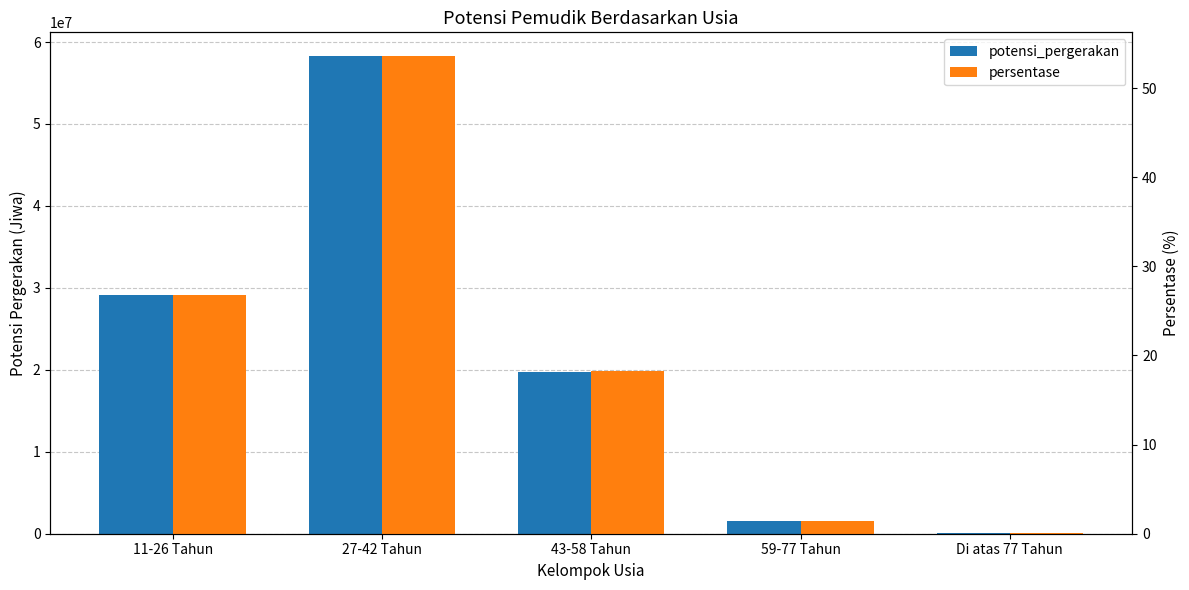

Reading left to right, extract all data points from this chart.

potensi_pergerakan: 11-26 Tahun=29122733.0	27-42 Tahun=58269671.0	43-58 Tahun=19794214.0	59-77 Tahun=1523742.0	Di atas 77 Tahun=58438.0
persentase: 11-26 Tahun=26.8	27-42 Tahun=53.6	43-58 Tahun=18.2	59-77 Tahun=1.4	Di atas 77 Tahun=0.1